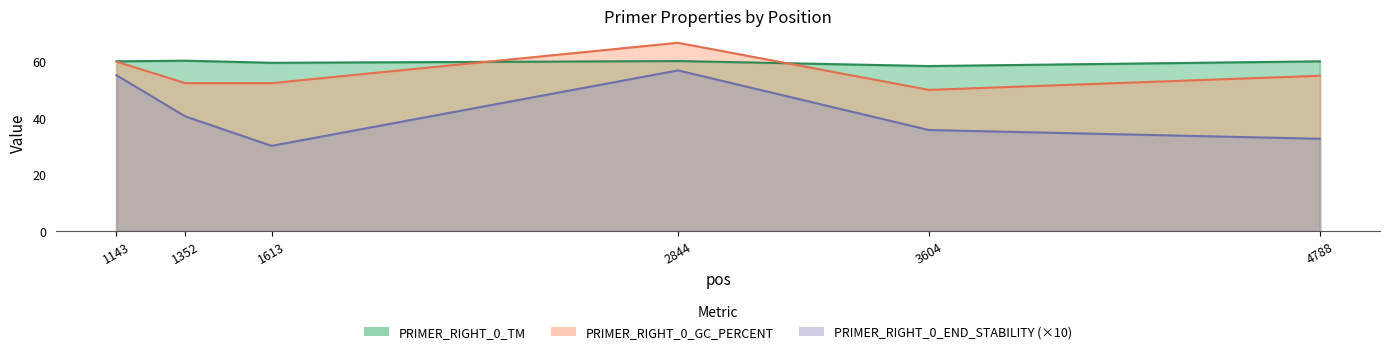

What is the greatest value displayed?

66.7